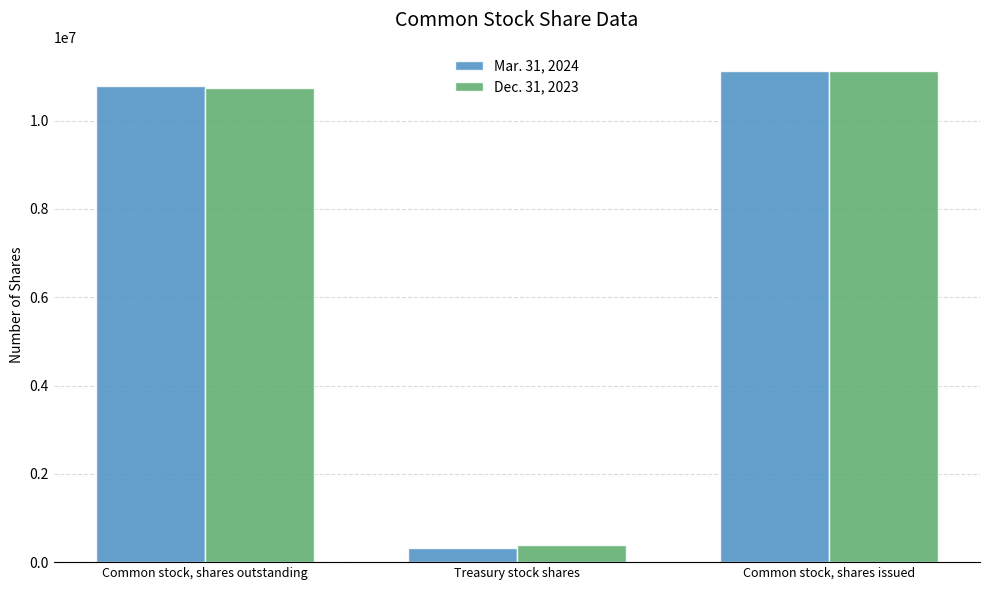

What position from the left is Common stock, shares outstanding?

1